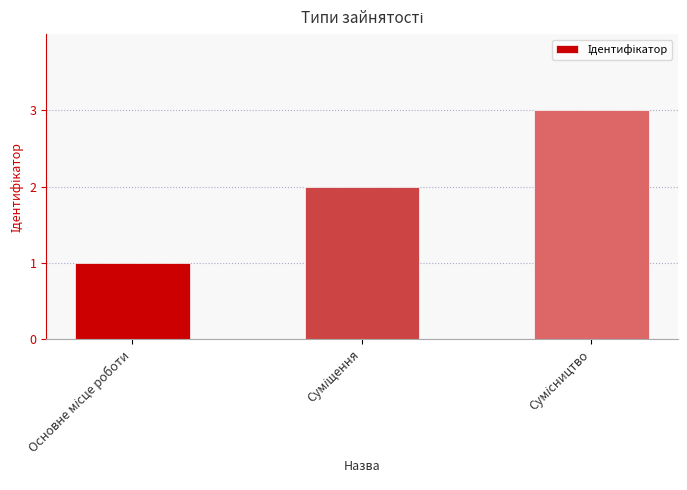

Count the values in the range 1 to 3.

3